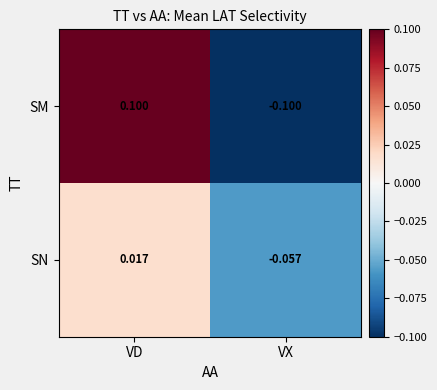

Which series has the largest range (max minus min)?

SM